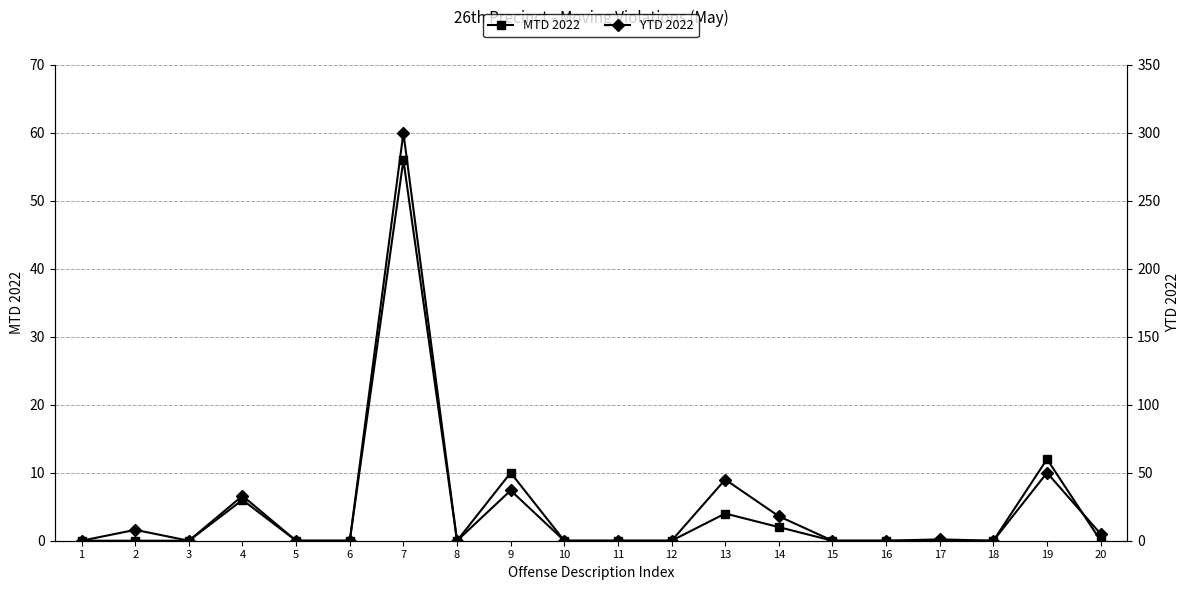

Does the chart display data point markers on the line(s)?

Yes